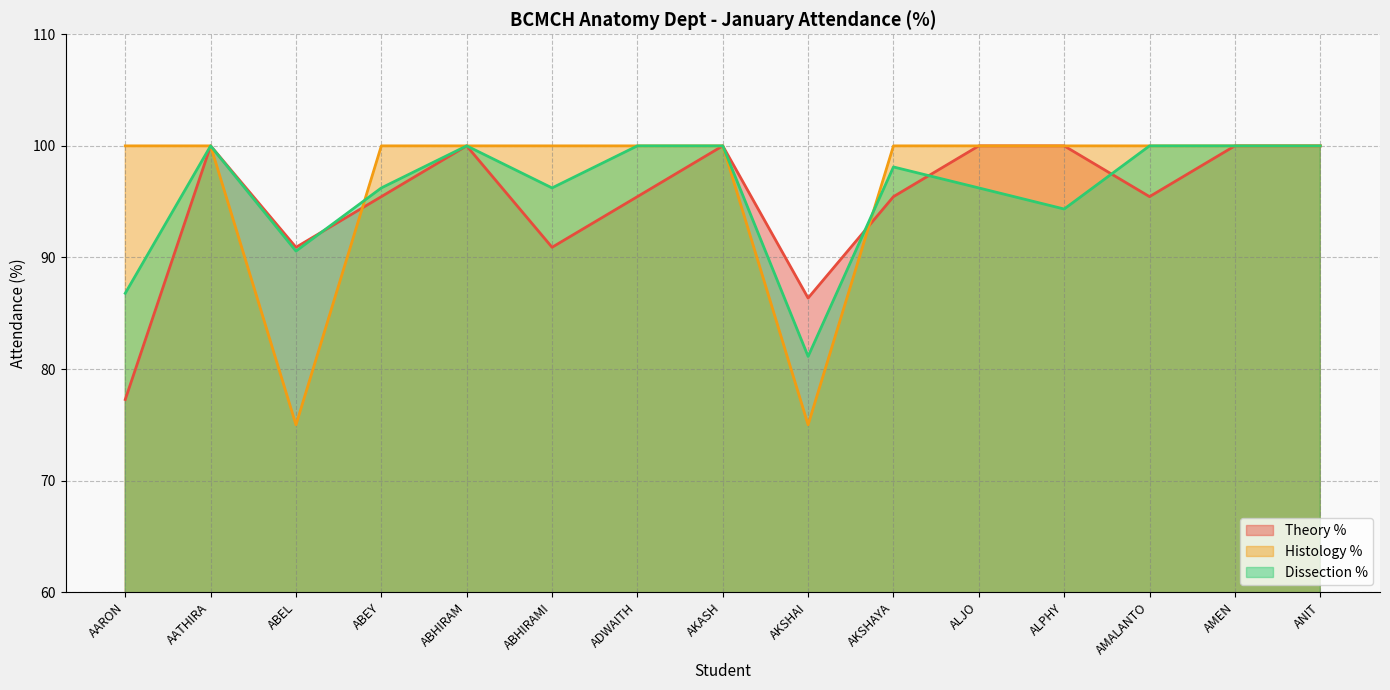

How many data points does each series have?

15